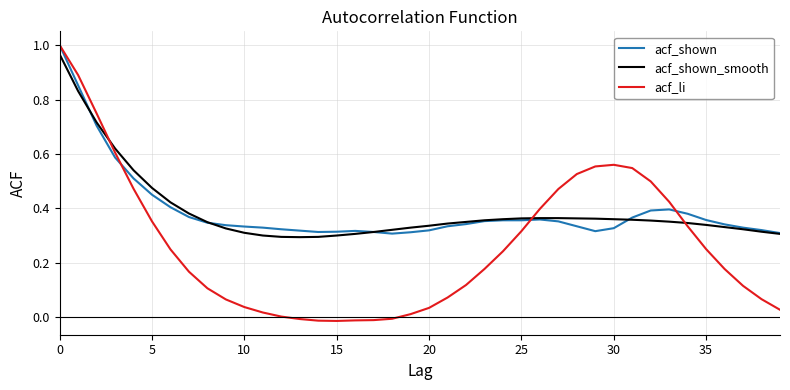

Which series has the widest spread of values?

acf_li